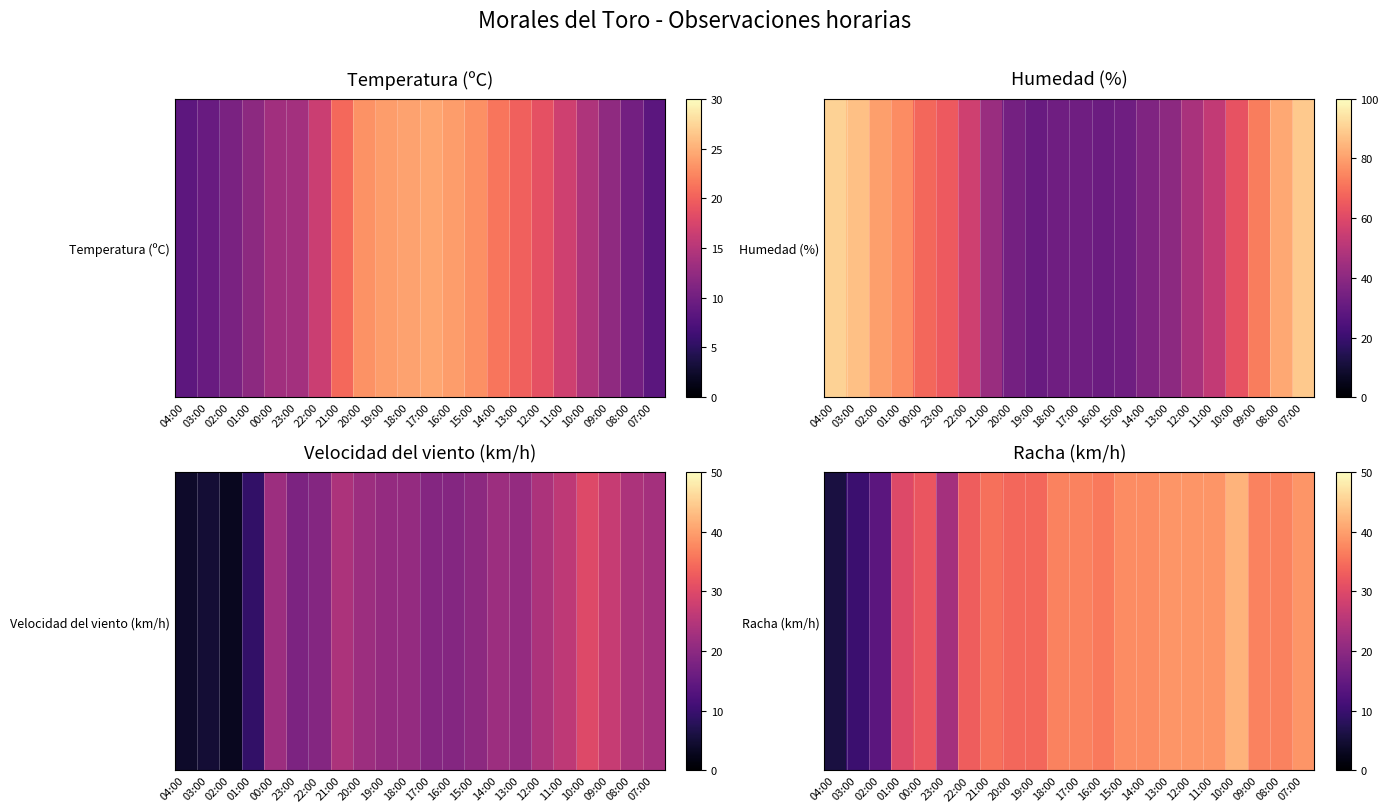

Reading left to right, list all the values displayed in this chart.

6	10	14	30	32	23	33	35	34	34	37	37	36	38	38	39	39	39	42	37	37	39